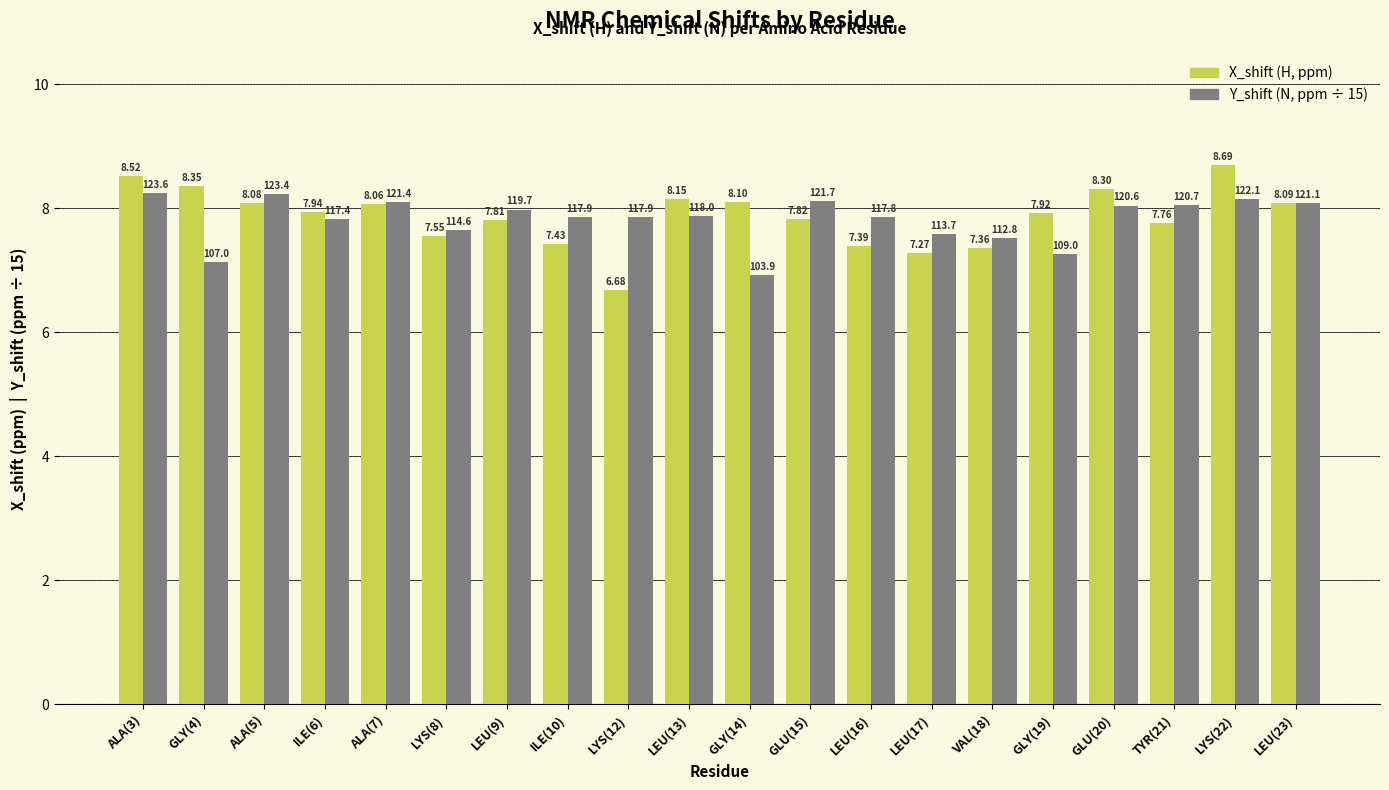

Does the chart contain stacked bars?

No